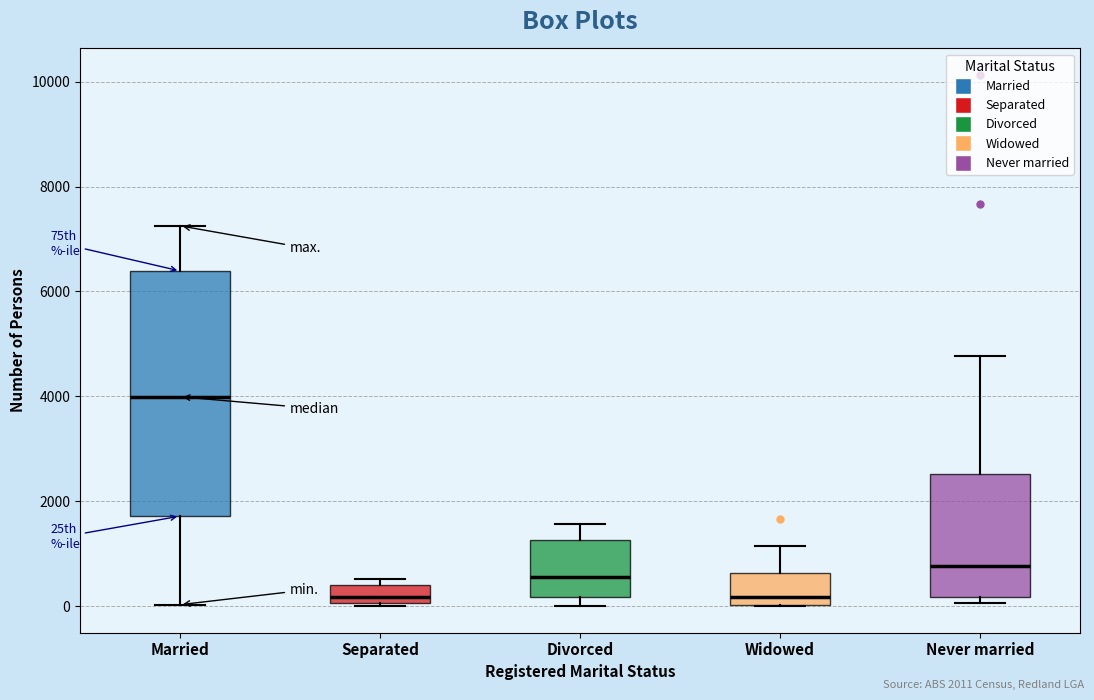

Reading left to right, transcribe this box plot: for each box, give where its median line is, the range the box spans, and where its two whiskers end, as read against the y-axis. The values are not printed on the chart, so give them approximately, as read against the axis.

Married: median 4000, box 1800 to 6400, whiskers 0 to 7200
Separated: median 200, box 0 to 400, whiskers 0 to 600
Divorced: median 600, box 200 to 1200, whiskers 0 to 1600
Widowed: median 200, box 0 to 600, whiskers 0 to 1200
Never married: median 800, box 200 to 2600, whiskers 0 to 4800